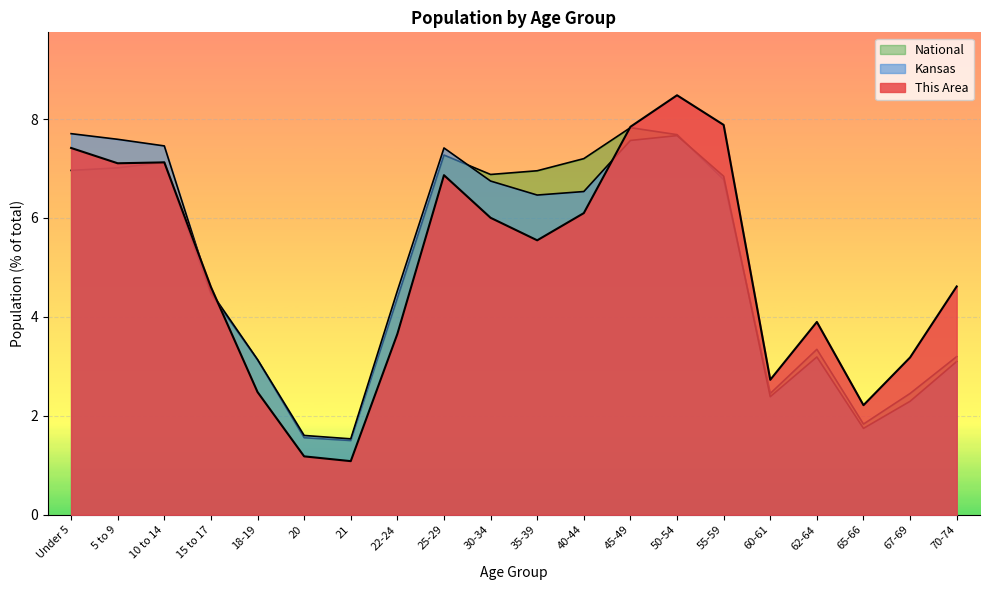

What is the total value across all series at 67-69?

7.9